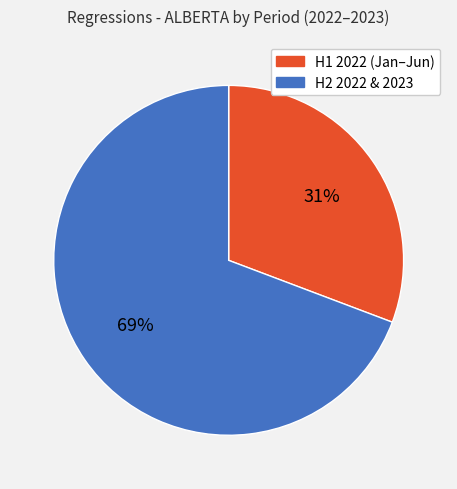

To the nearest percent, what is the difference between the largest and smallest slice percentages?

38%